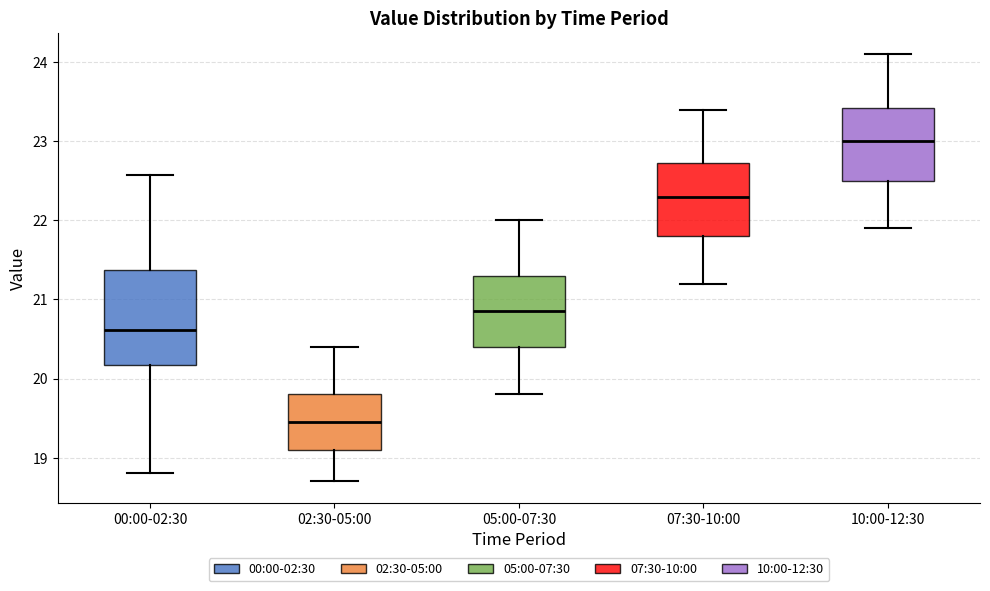

Reading left to right, transcribe this box plot: for each box, give where its median line is, the range the box spans, and where its two whiskers end, as read against the y-axis. The values are not printed on the chart, so give them approximately, as read against the axis.

00:00-02:30: median 20.6, box 20.2 to 21.4, whiskers 18.8 to 22.6
02:30-05:00: median 19.5, box 19.1 to 19.8, whiskers 18.7 to 20.4
05:00-07:30: median 20.9, box 20.4 to 21.3, whiskers 19.8 to 22.0
07:30-10:00: median 22.3, box 21.8 to 22.7, whiskers 21.2 to 23.4
10:00-12:30: median 23.0, box 22.5 to 23.4, whiskers 21.9 to 24.1